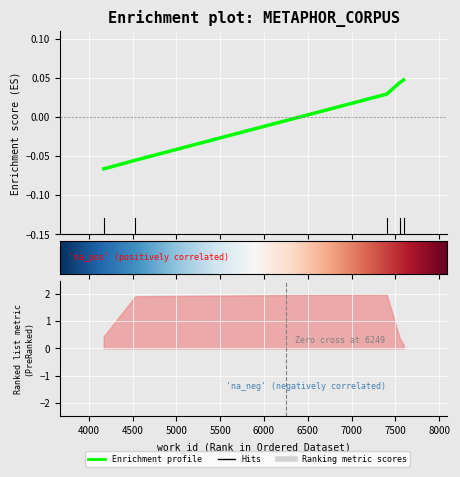

True or false: the data shows -0.1 at 4532.

True